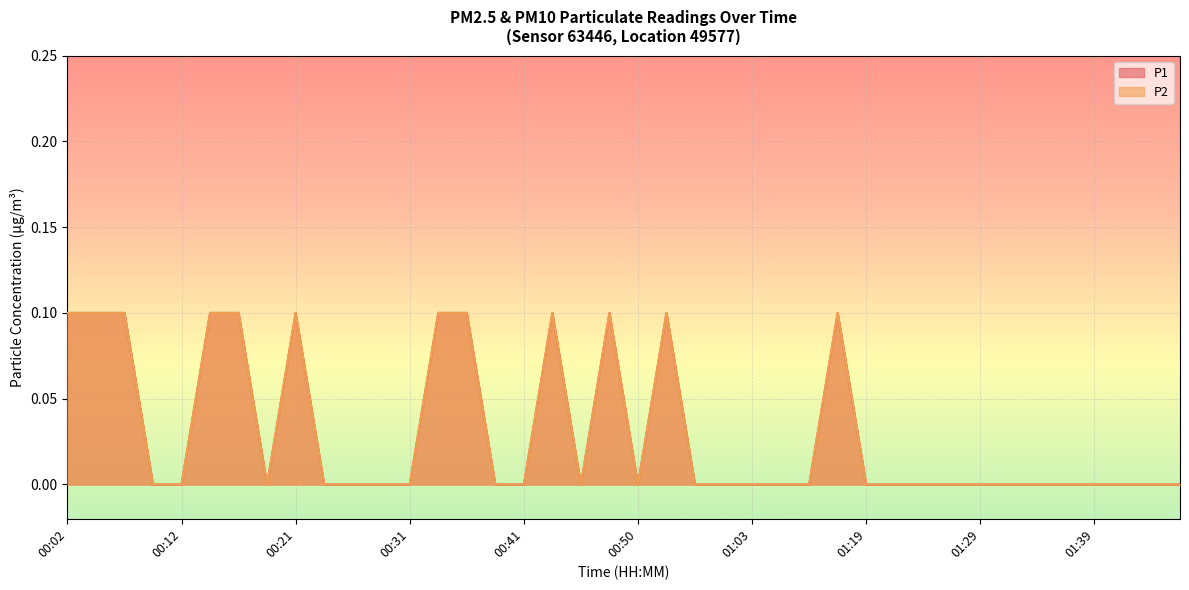

Which category has the highest value in the P2 series?

00:02